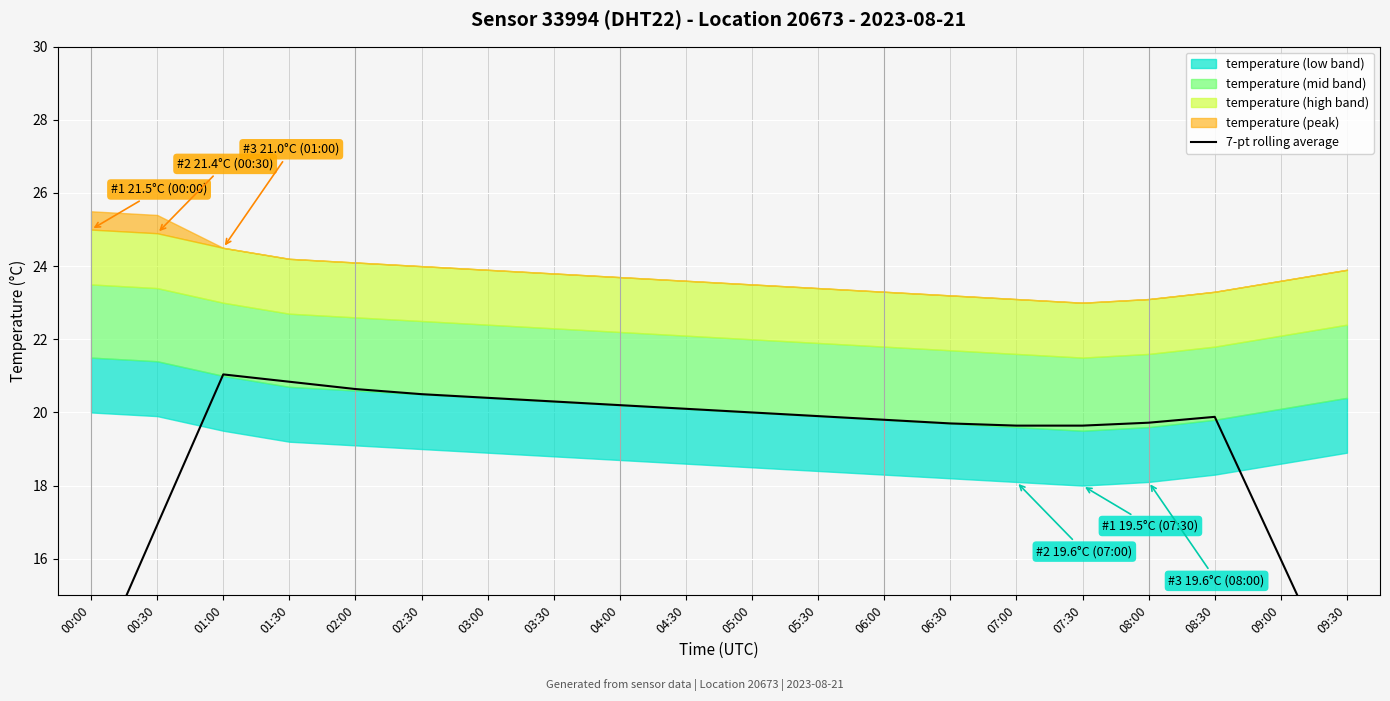

True or false: there are more than 1 points higher than both neighbors.

True